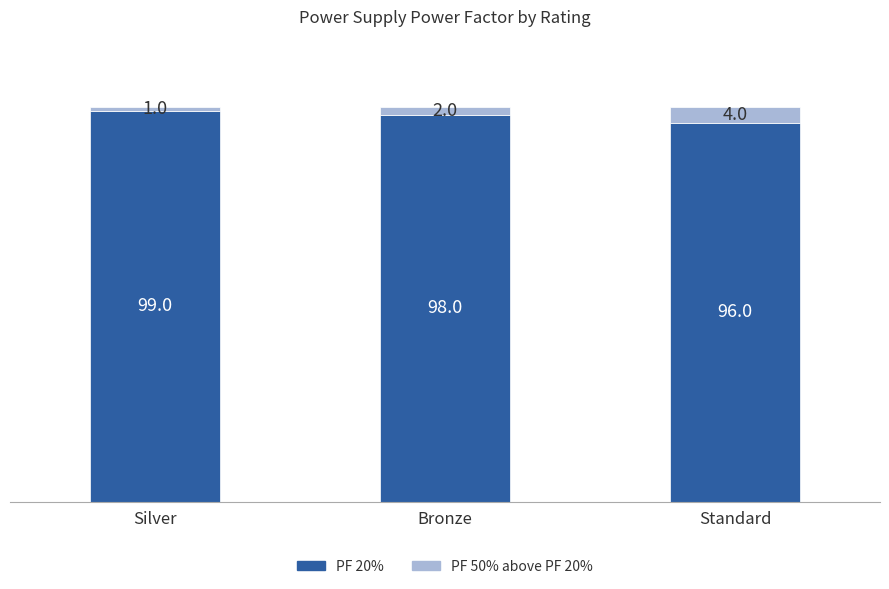

What is the total value across all series at Bronze?

100